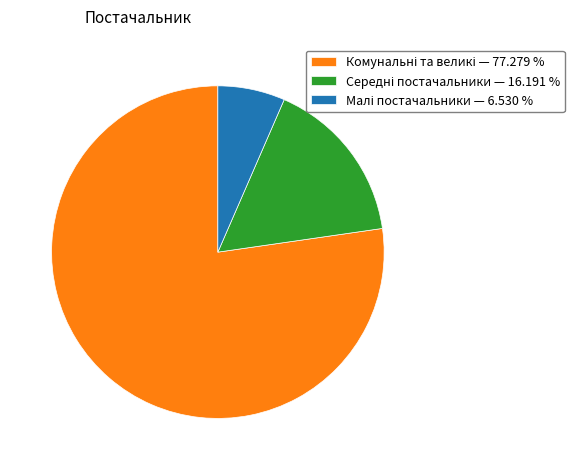

Does any single category account for the majority?

Yes